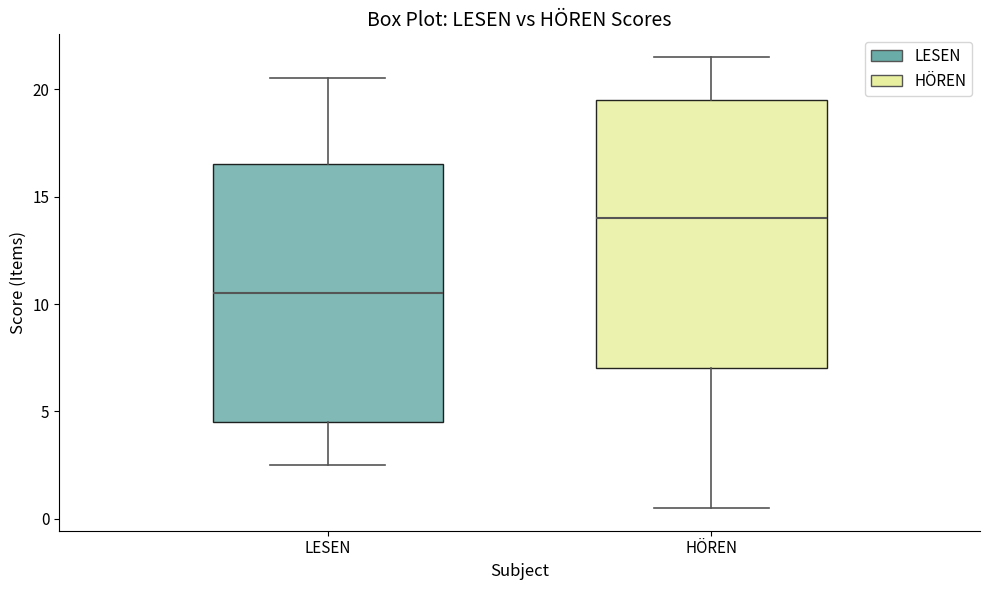

Which box has the highest median line?

HÖREN